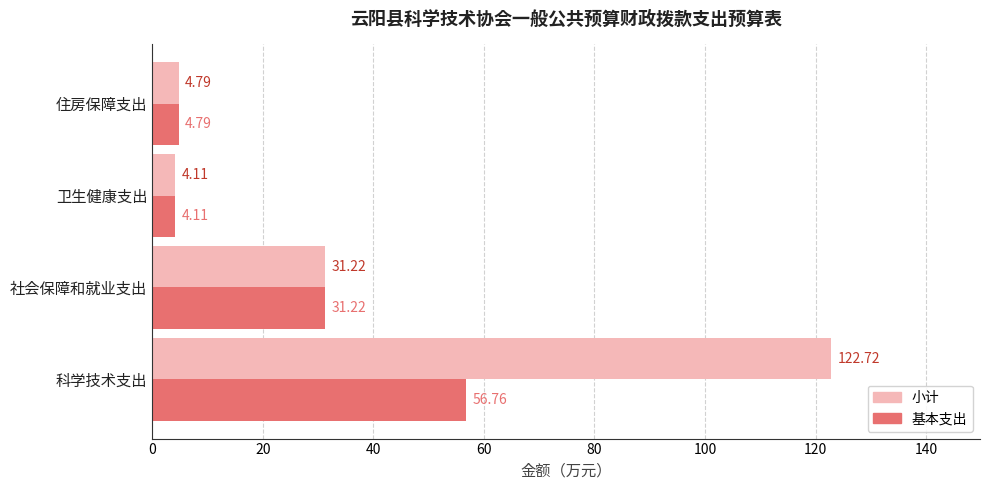

Which series has the widest spread of values?

小计